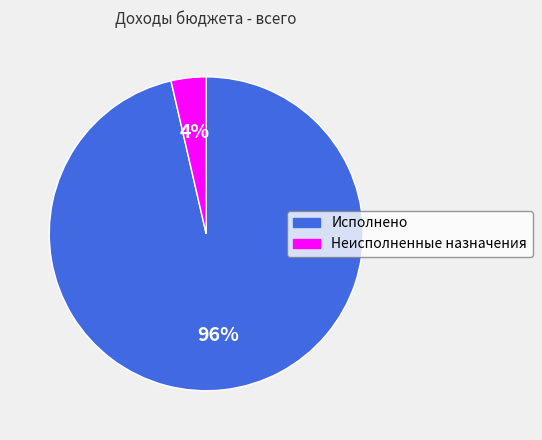

Is there a majority slice in this chart?

Yes